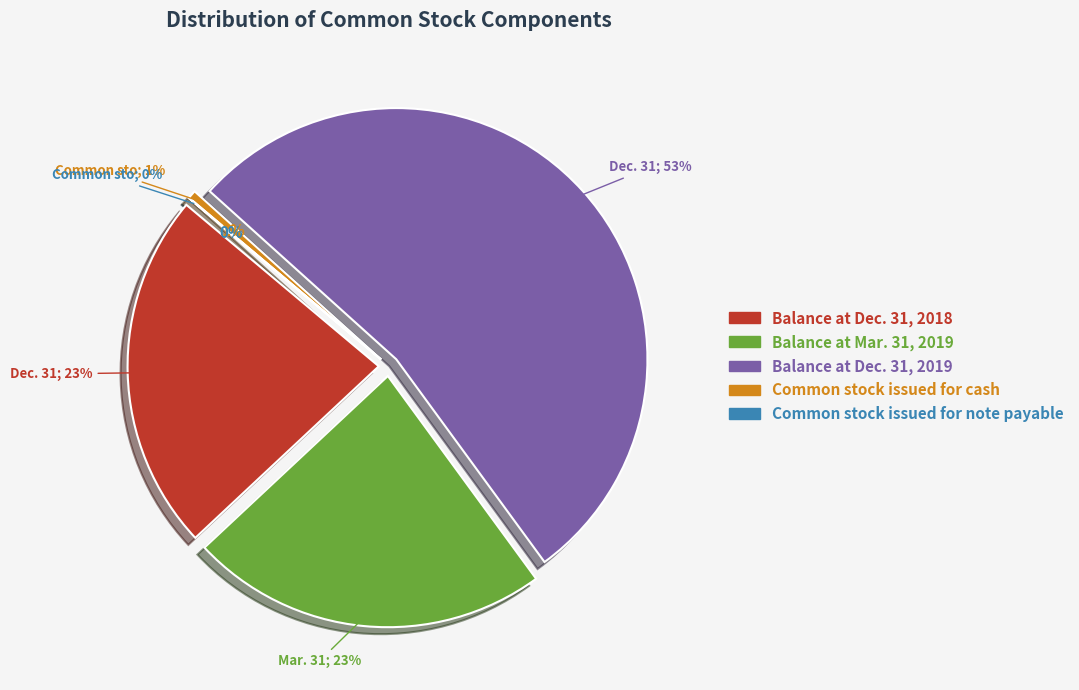

How many slices are in this pie chart?

5